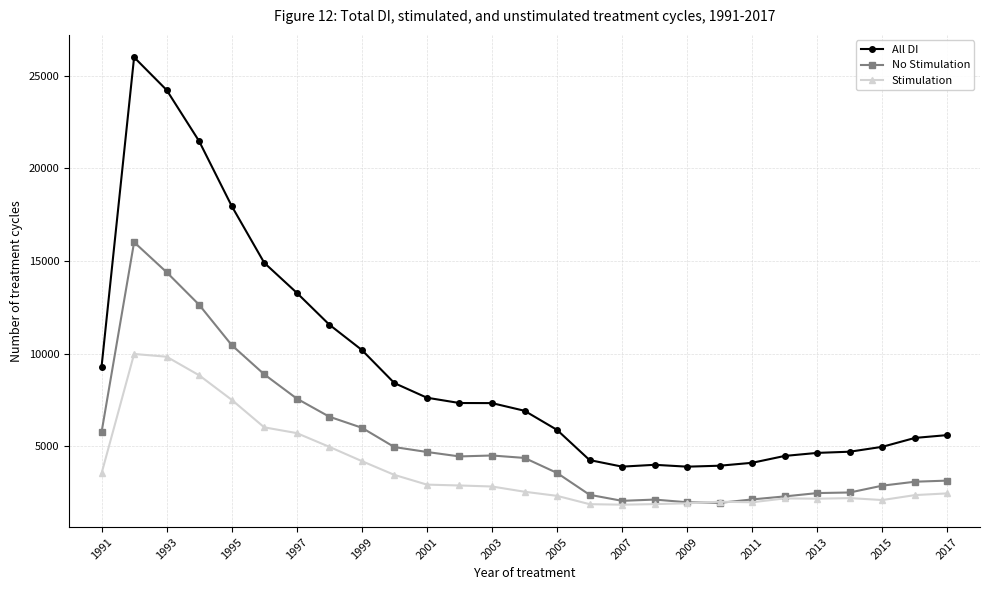

In Stimulation, how many points are higher than both neighbors (excluding endpoints)?

4